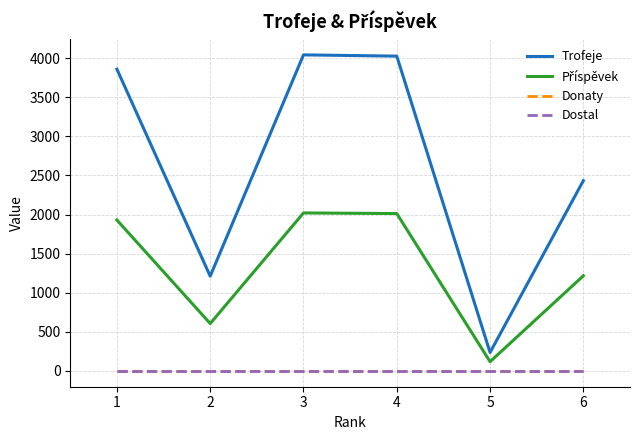

What is the total value across all series at 1?

5790